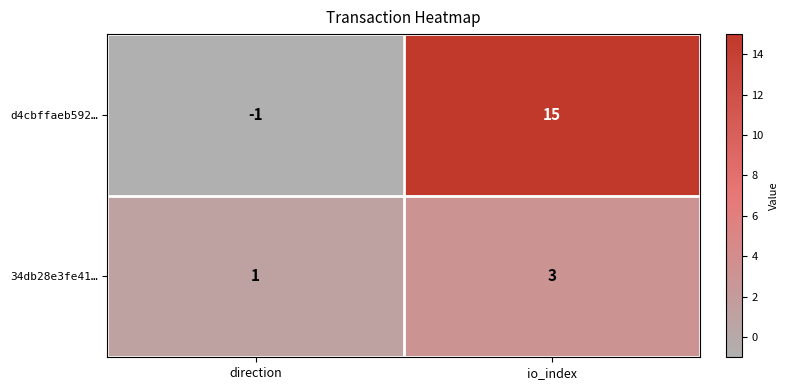

List the series in order of their peak value, lowest first.

34db28e3fe41…, d4cbffaeb592…